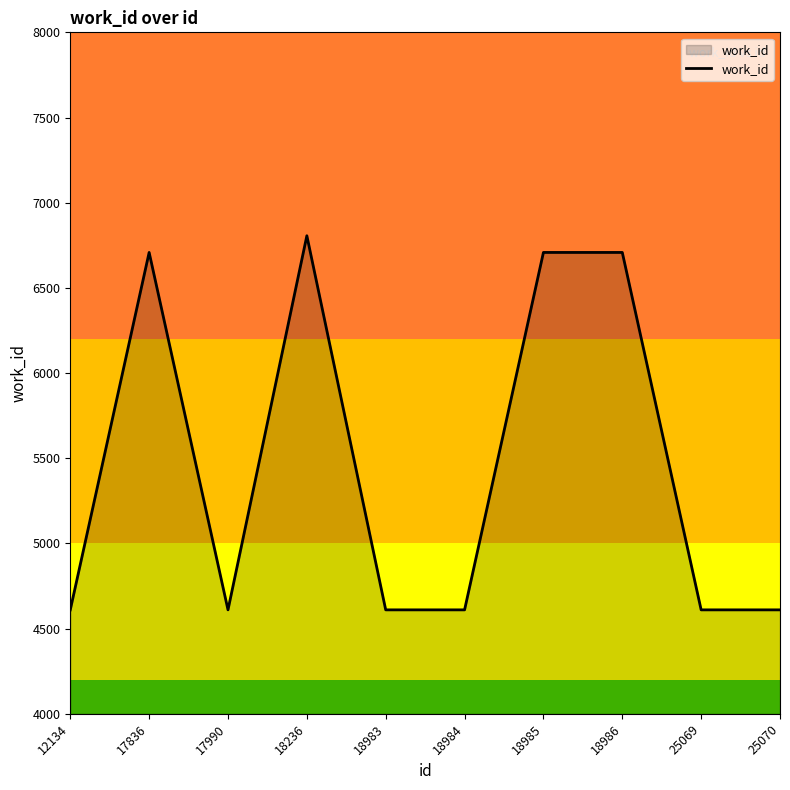

What is the change in value from 17836 to 18984?

-2098